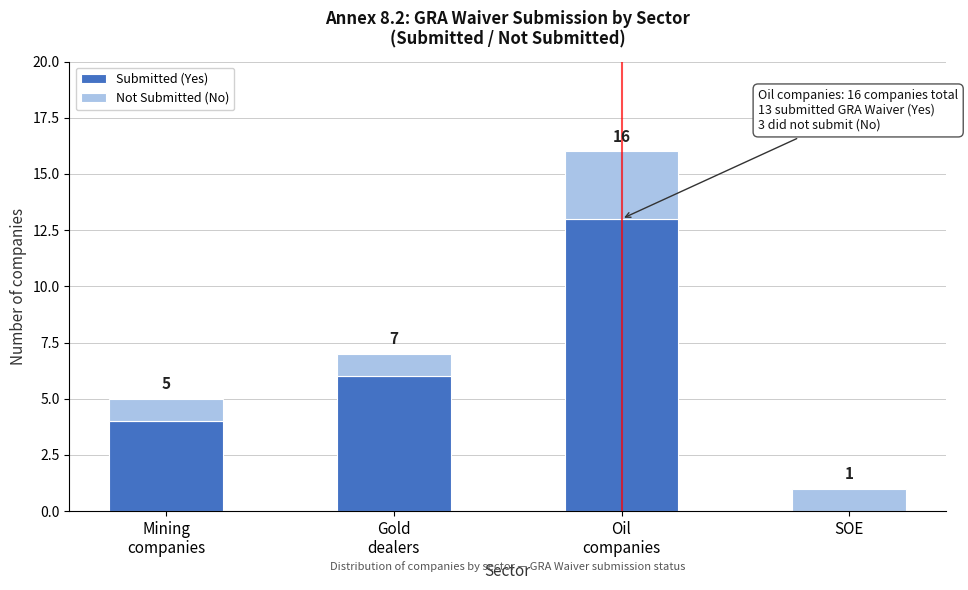

Does the chart contain stacked bars?

Yes